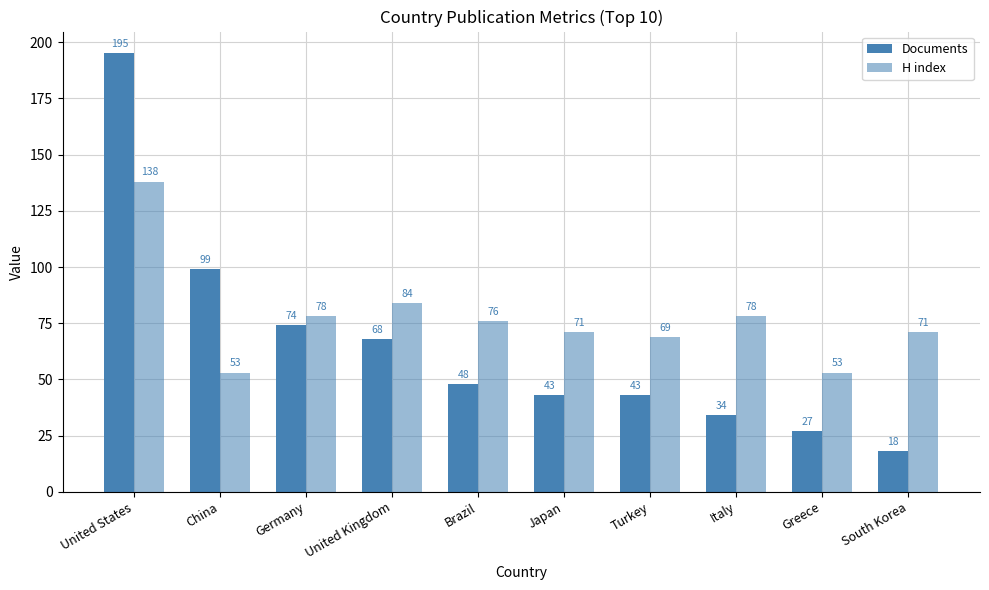

How many distinct data groups are displayed?

2